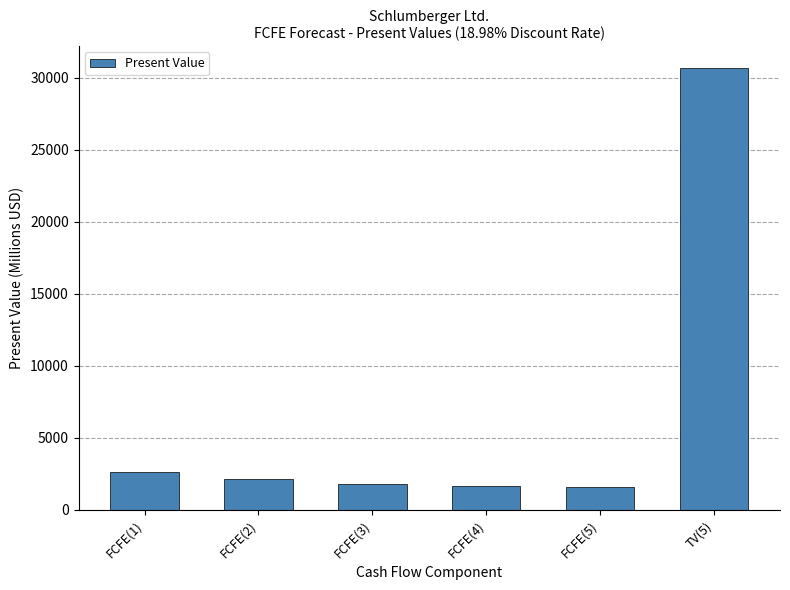

What is the change in value from FCFE(3) to TV(5)?

+28822